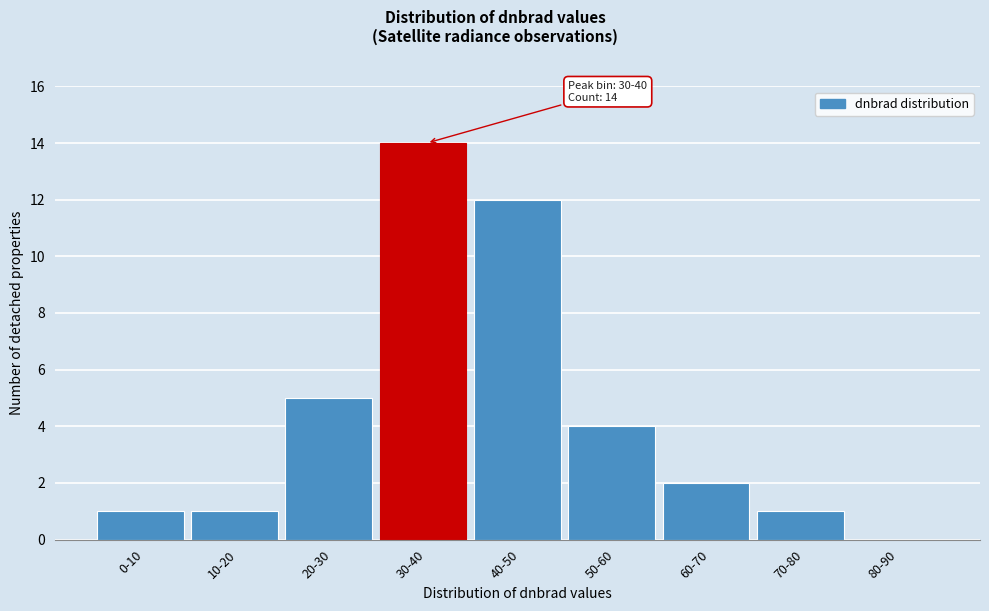

Reading left to right, list all the values displayed in this chart.

0-10=1	10-20=1	20-30=5	30-40=14	40-50=12	50-60=4	60-70=2	70-80=1	80-90=0